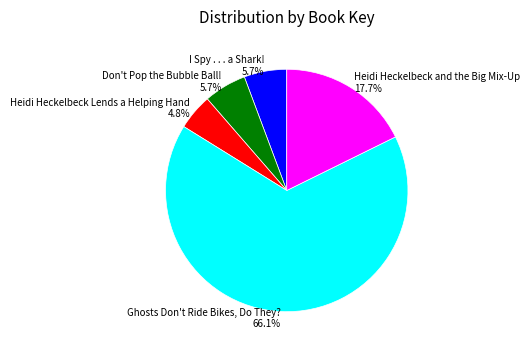

The Heidi Heckelbeck and the Big Mix-Up slice represents 30% of the pie. True or false?

False